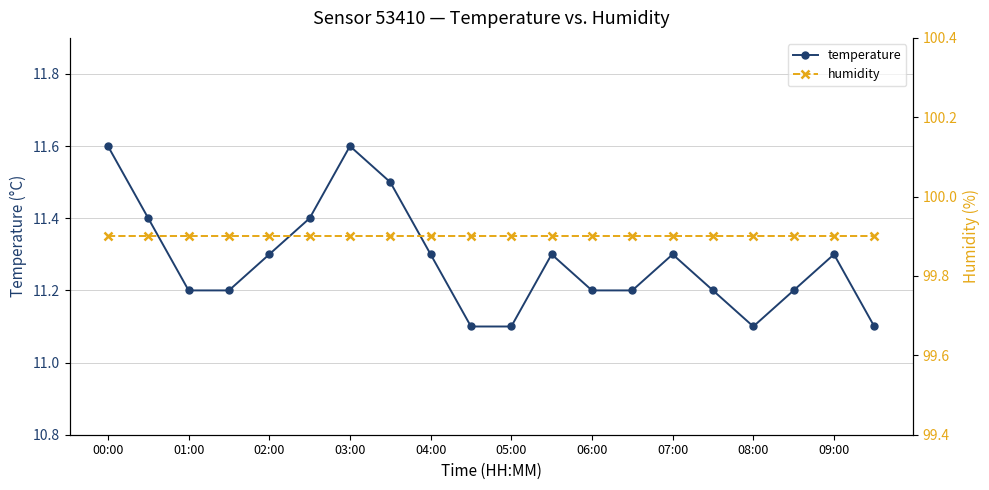

The humidity series shows 99.9 at 17. True or false?

True